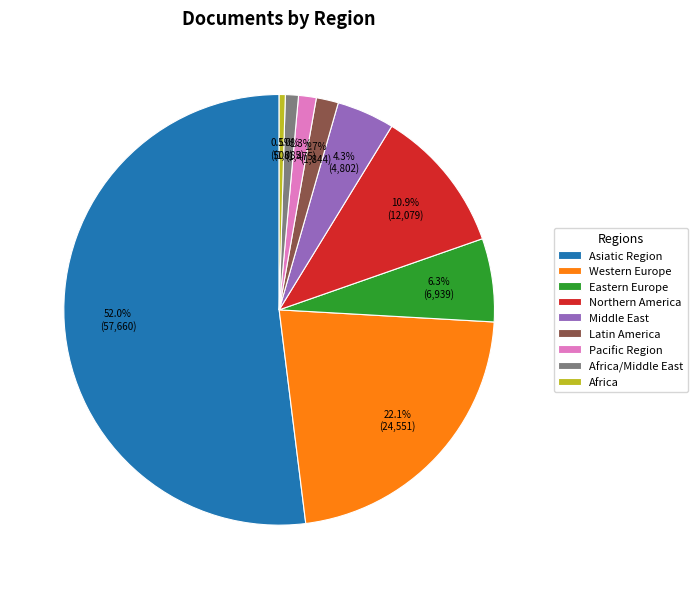

What percentage is NOT represented by Africa?

99.5%